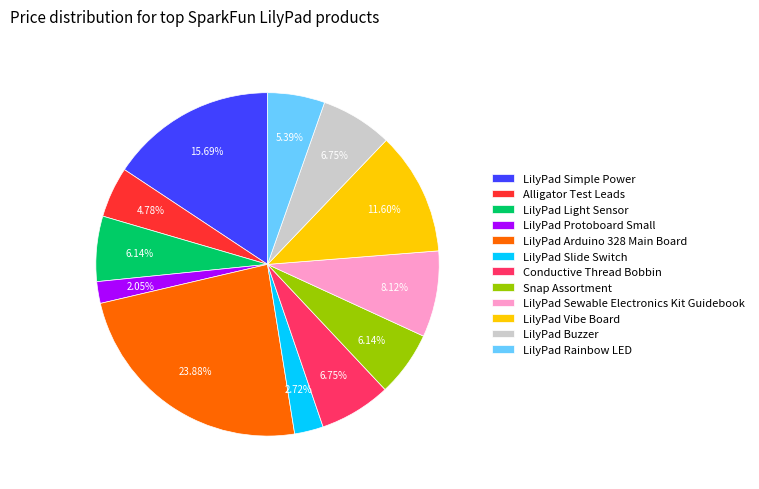

To the nearest percent, what is the difference between the LilyPad Protoboard Small and Conductive Thread Bobbin slice percentages?

5%